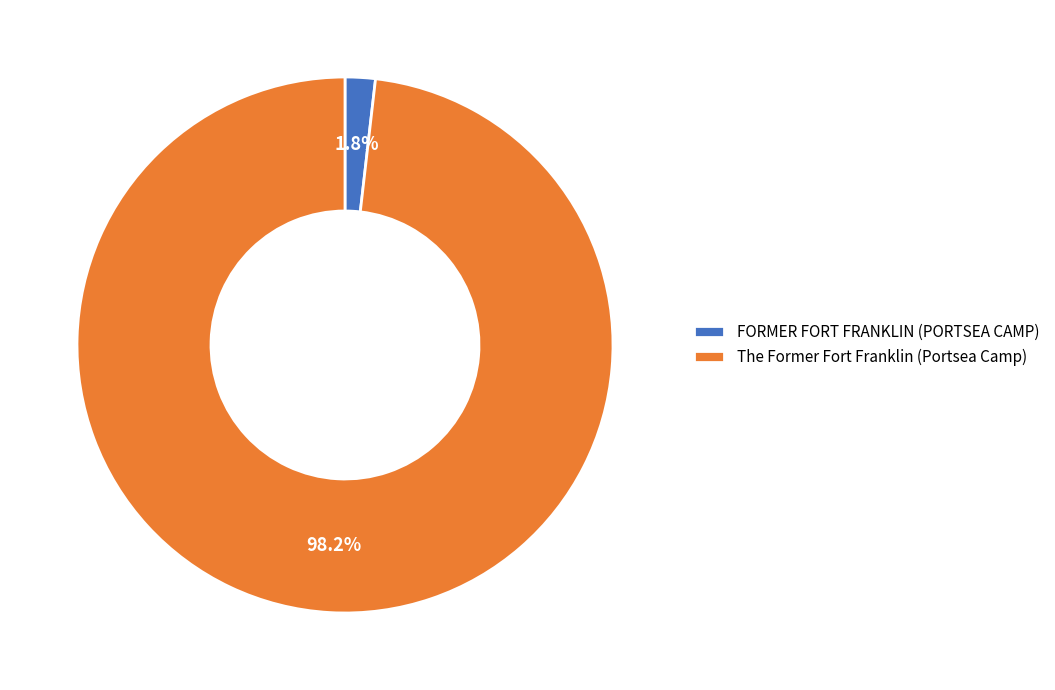

To the nearest percent, what is the average slice percentage?

50%